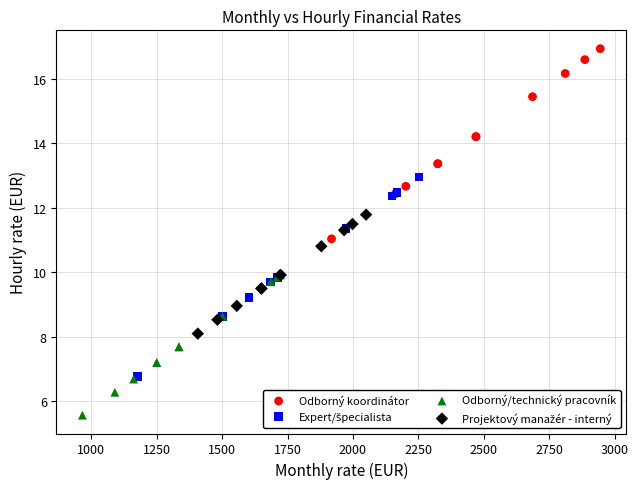

Which series contains the highest Y value?

Odborný koordinátor